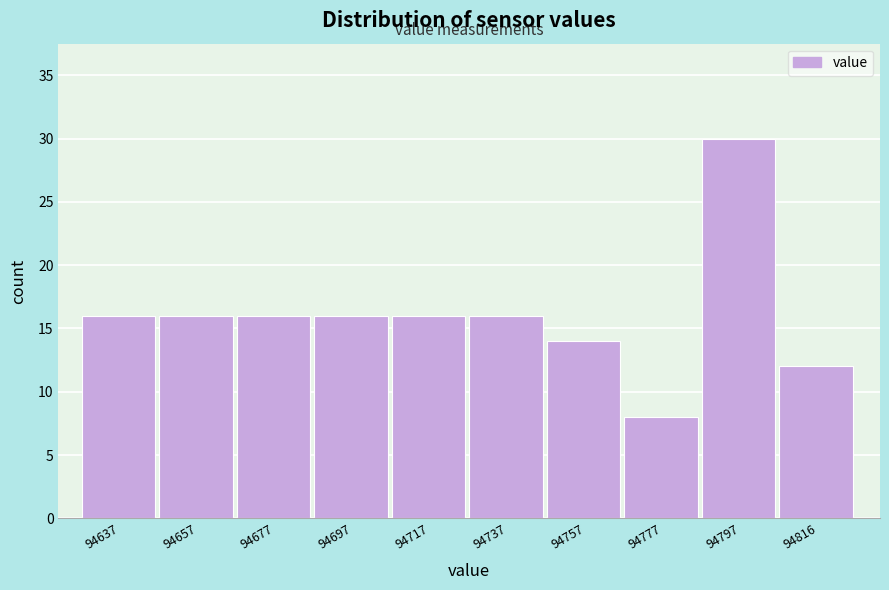

Reading left to right, list all the values displayed in this chart.

16	16	16	16	16	16	14	8	30	12